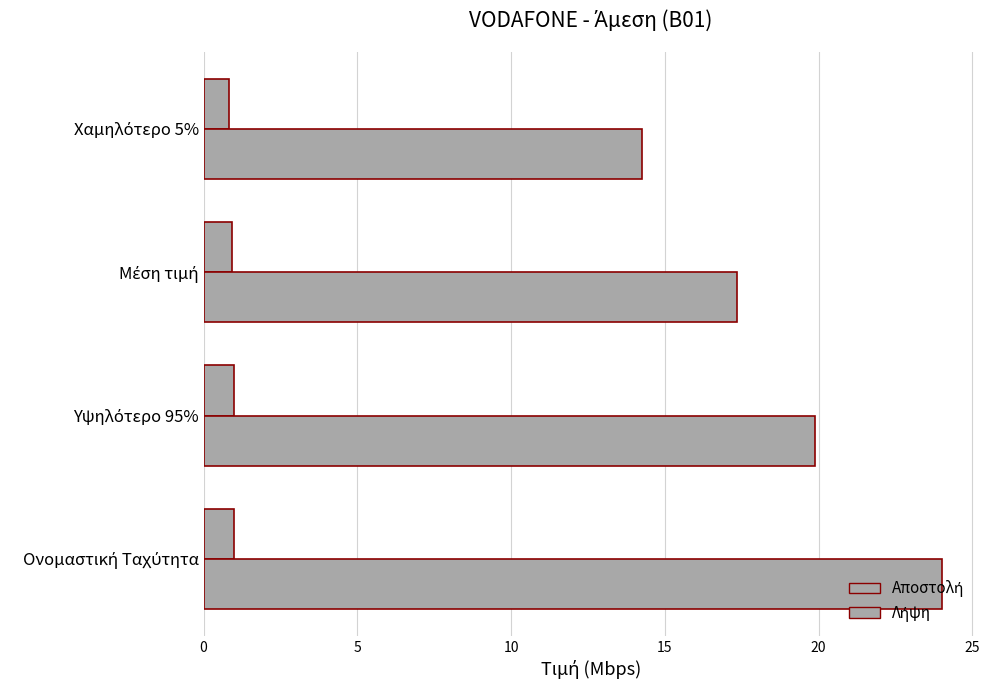

List the series in order of their overall mean, highest first.

Λήψη, Αποστολή